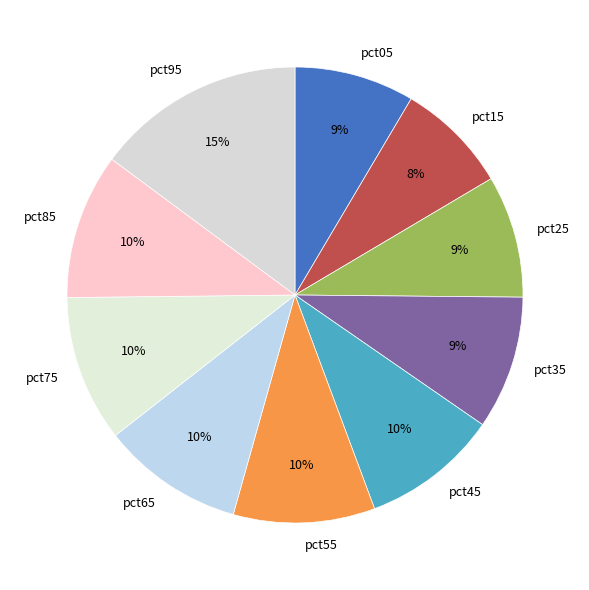

Do pct45 and pct75 together represent more than half of the pie?

No